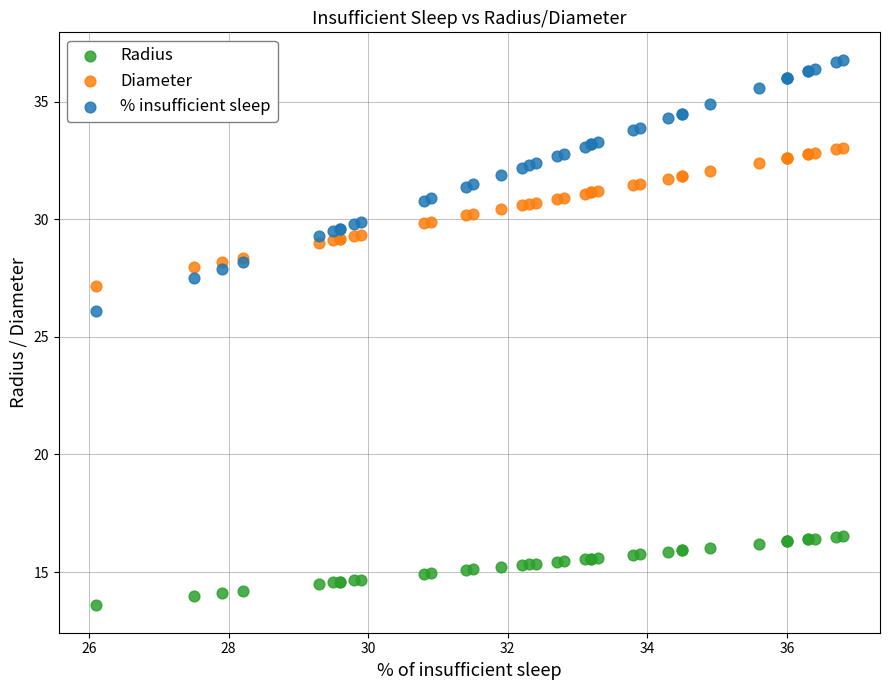

Across all series, what Y value is closest to 25?

26.1